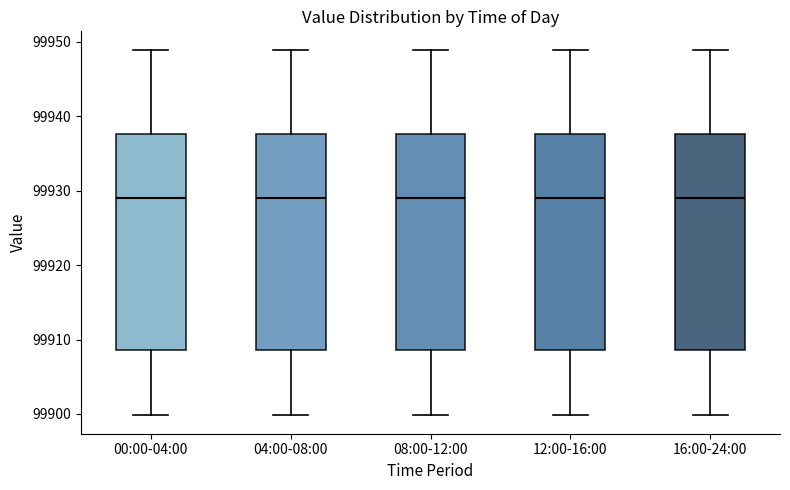

Reading left to right, read every box against the y-axis: the position of its median line, the range the box covers, and the ends of its whiskers. The values are not printed on the chart, so give them approximately, as read against the axis.

00:00-04:00: median 99929, box 99909 to 99938, whiskers 99900 to 99949
04:00-08:00: median 99929, box 99909 to 99938, whiskers 99900 to 99949
08:00-12:00: median 99929, box 99909 to 99938, whiskers 99900 to 99949
12:00-16:00: median 99929, box 99909 to 99938, whiskers 99900 to 99949
16:00-24:00: median 99929, box 99909 to 99938, whiskers 99900 to 99949